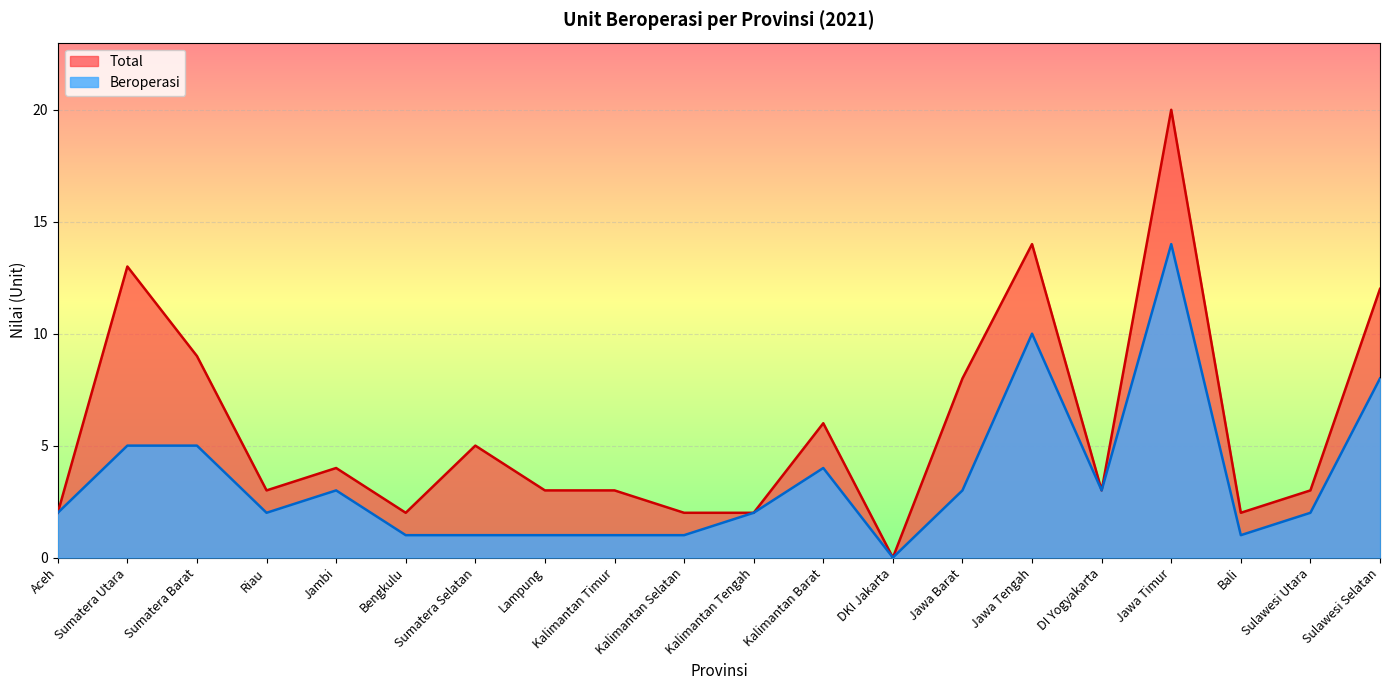

True or false: Total and Beroperasi intersect in this chart.

False